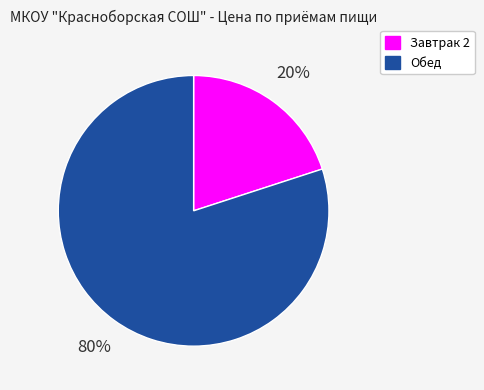

How many segments does this pie chart have?

2